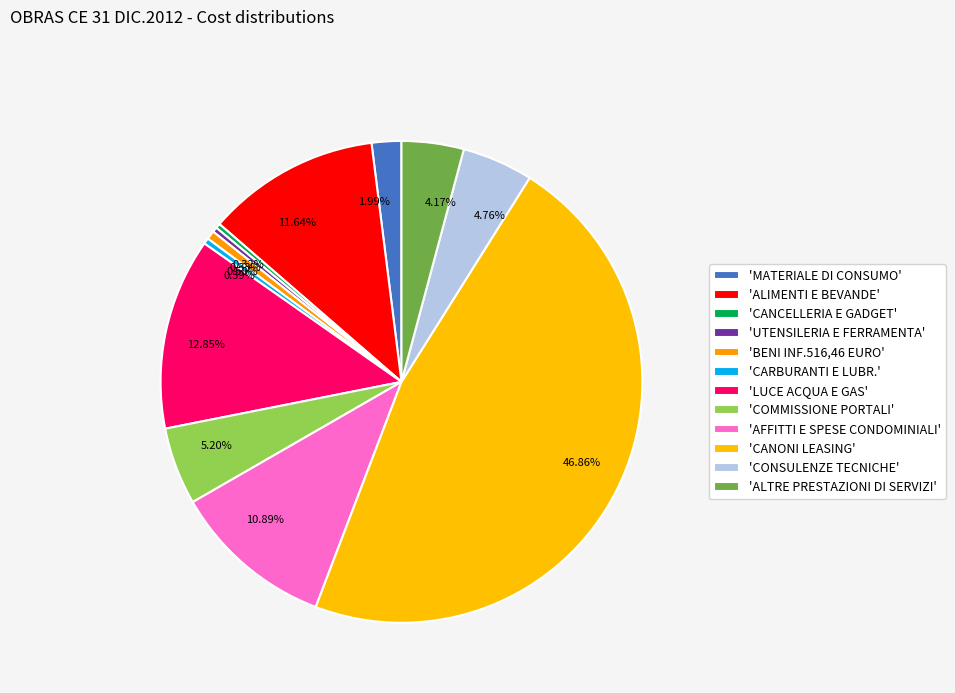

To the nearest percent, what is the average slice percentage?

8%